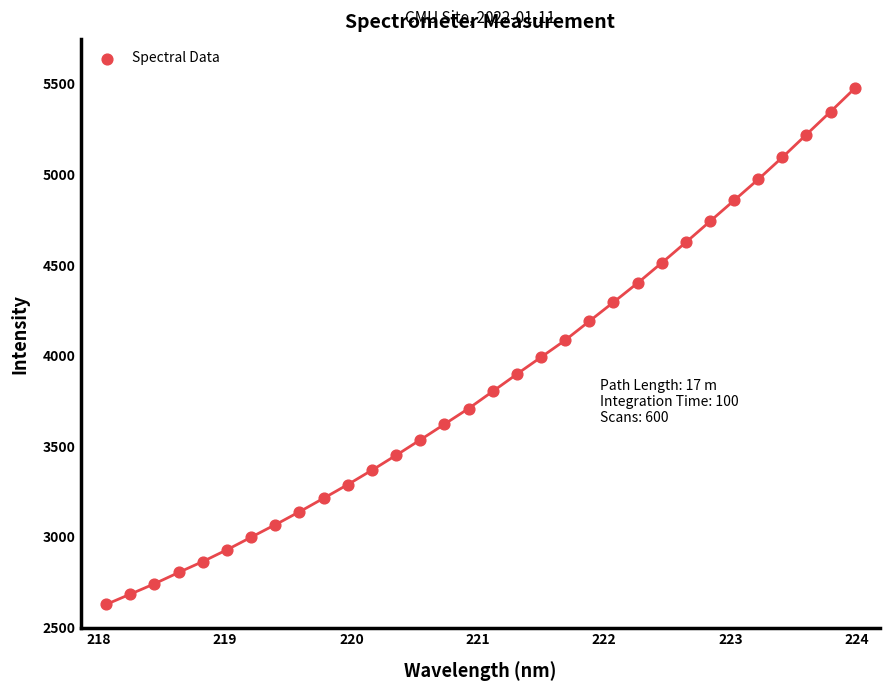

What is the range of Y values (max minus min)?

2847.5